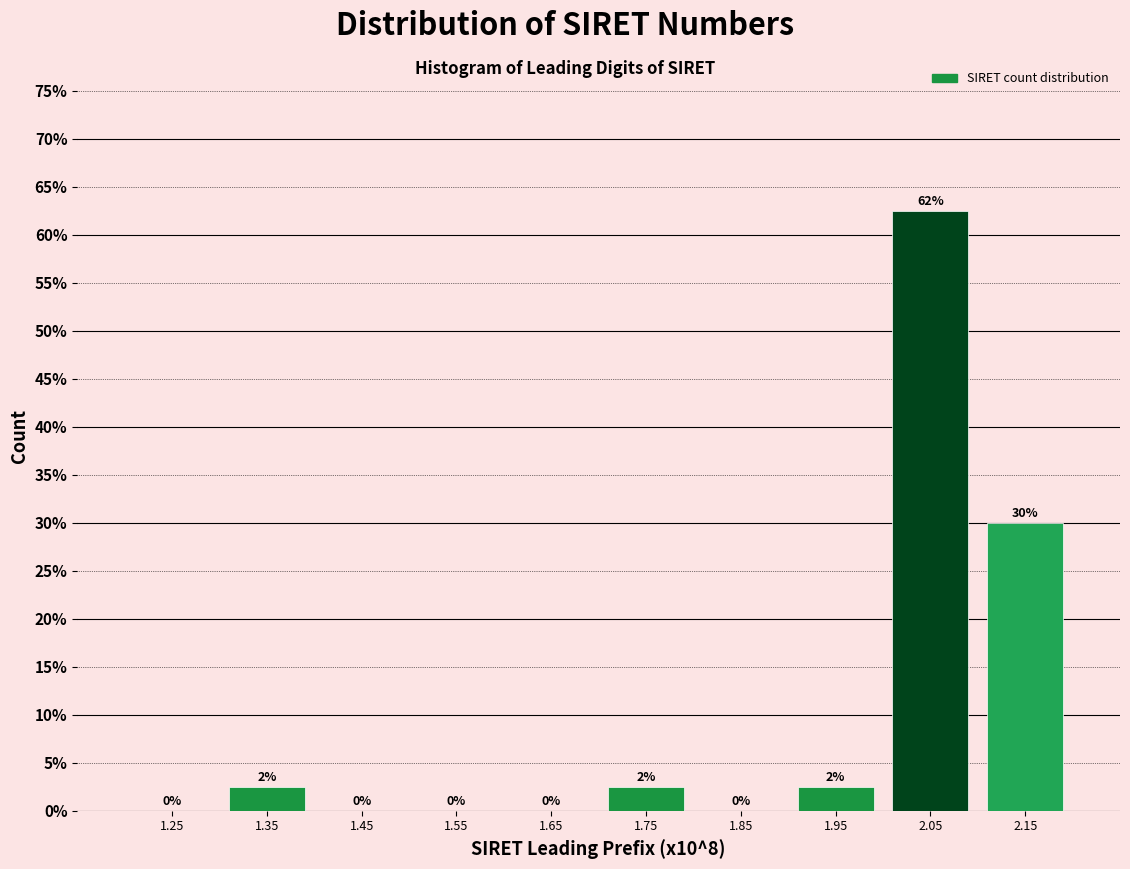

Which range on the x-axis has the tallest bar?

2.0 to 2.1